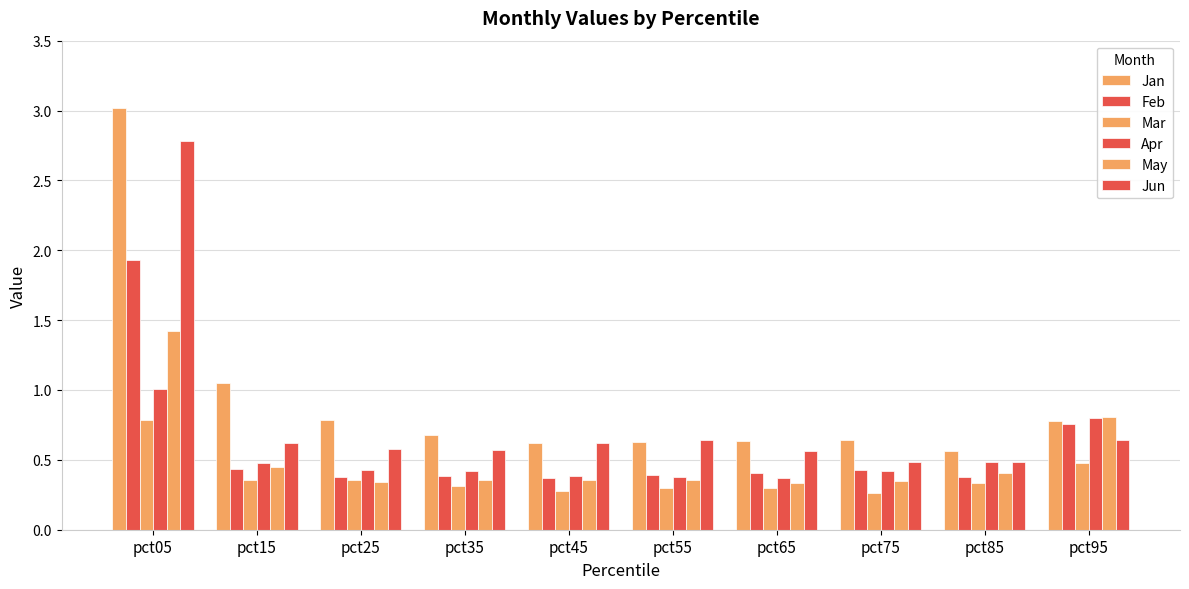

Reading left to right, extract all data points from this chart.

Jan: 3.0	1.0	0.8	0.7	0.6	0.6	0.6	0.6	0.6	0.8
Feb: 1.9	0.4	0.4	0.4	0.4	0.4	0.4	0.4	0.4	0.8
Mar: 0.8	0.4	0.4	0.3	0.3	0.3	0.3	0.3	0.3	0.5
Apr: 1.0	0.5	0.4	0.4	0.4	0.4	0.4	0.4	0.5	0.8
May: 1.4	0.4	0.3	0.4	0.4	0.4	0.3	0.3	0.4	0.8
Jun: 2.8	0.6	0.6	0.6	0.6	0.6	0.6	0.5	0.5	0.6